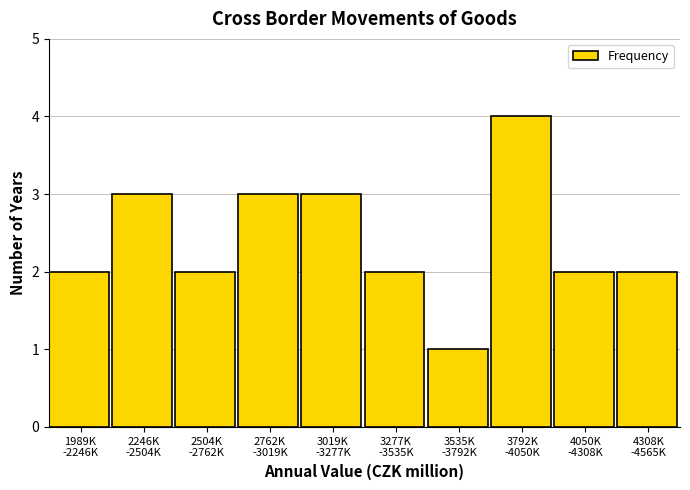

Reading left to right, transcribe all the data shown in this chart.

2	3	2	3	3	2	1	4	2	2